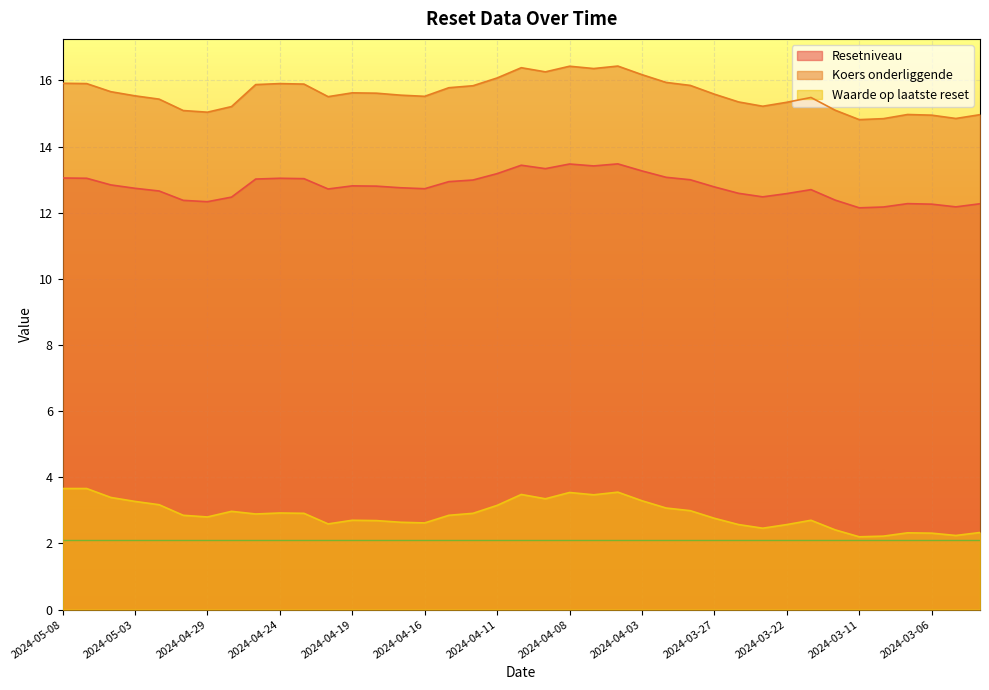

True or false: Resetniveau and Koers onderliggende intersect in this chart.

False